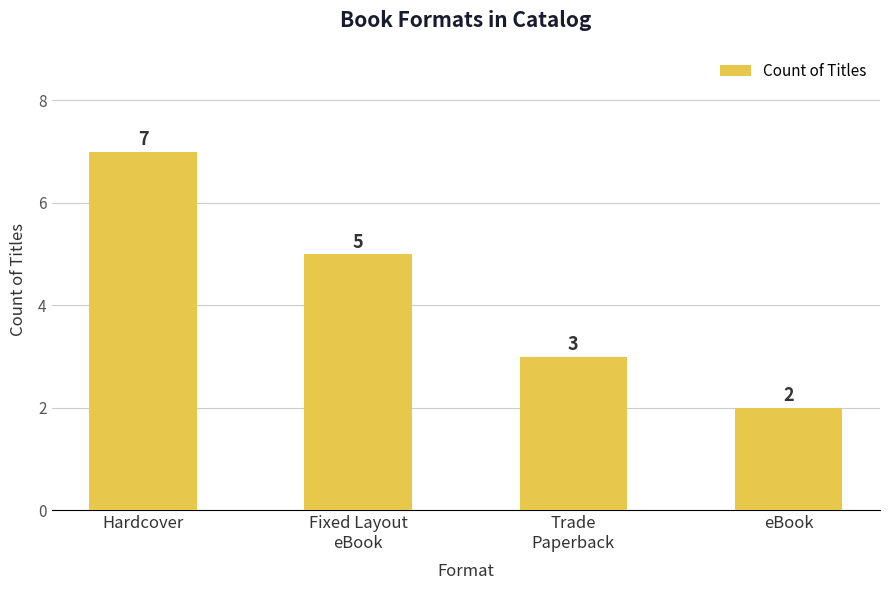

What is the average value?

4